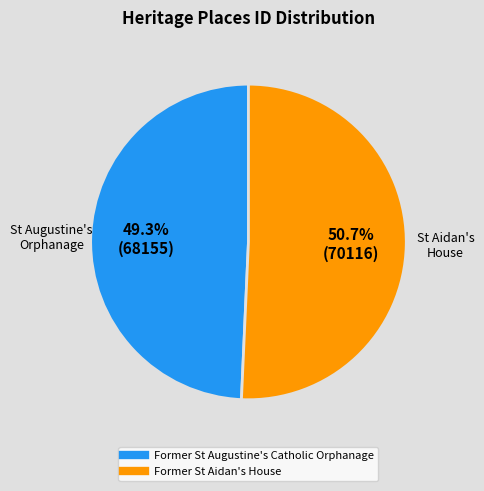

Approximately how many times larger is the value at Former St Aidan's House compared to Former St Augustine's Catholic Orphanage?

1.0